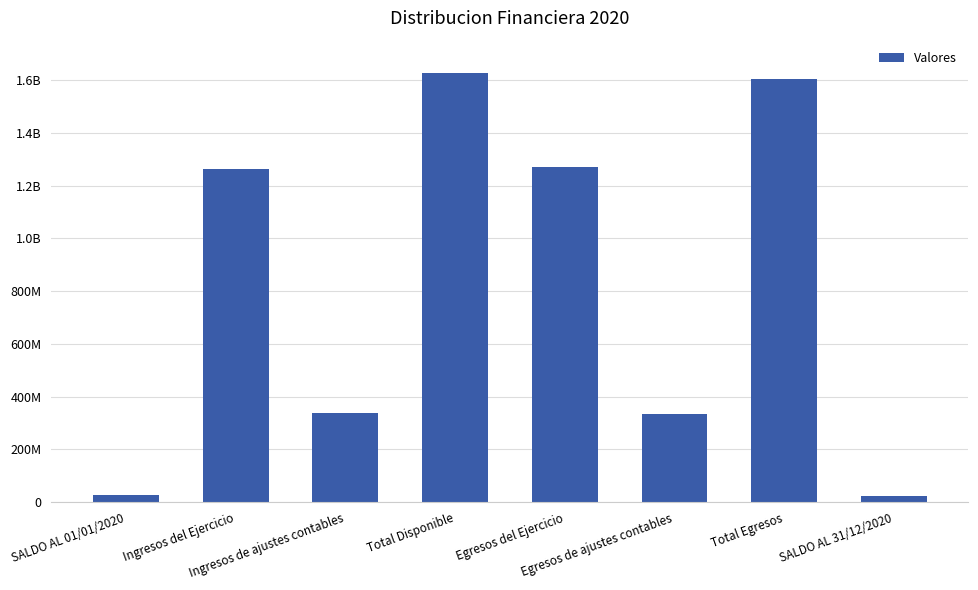

What is the approximate value at Ingresos de ajustes contables?

338261094.9